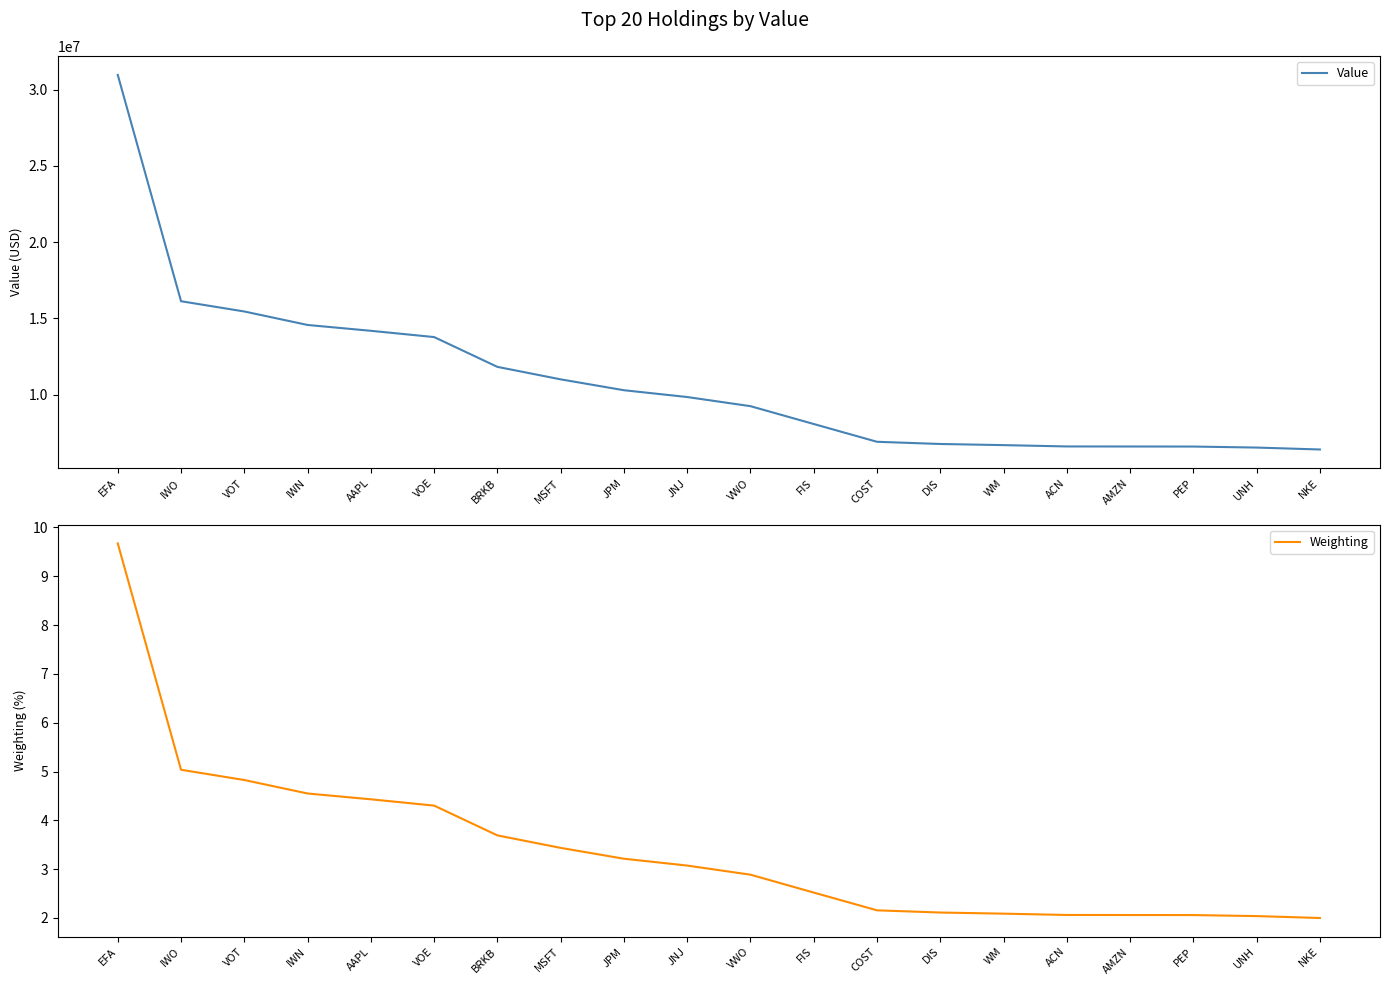

What is the lowest value of the Weighting series?

2.0